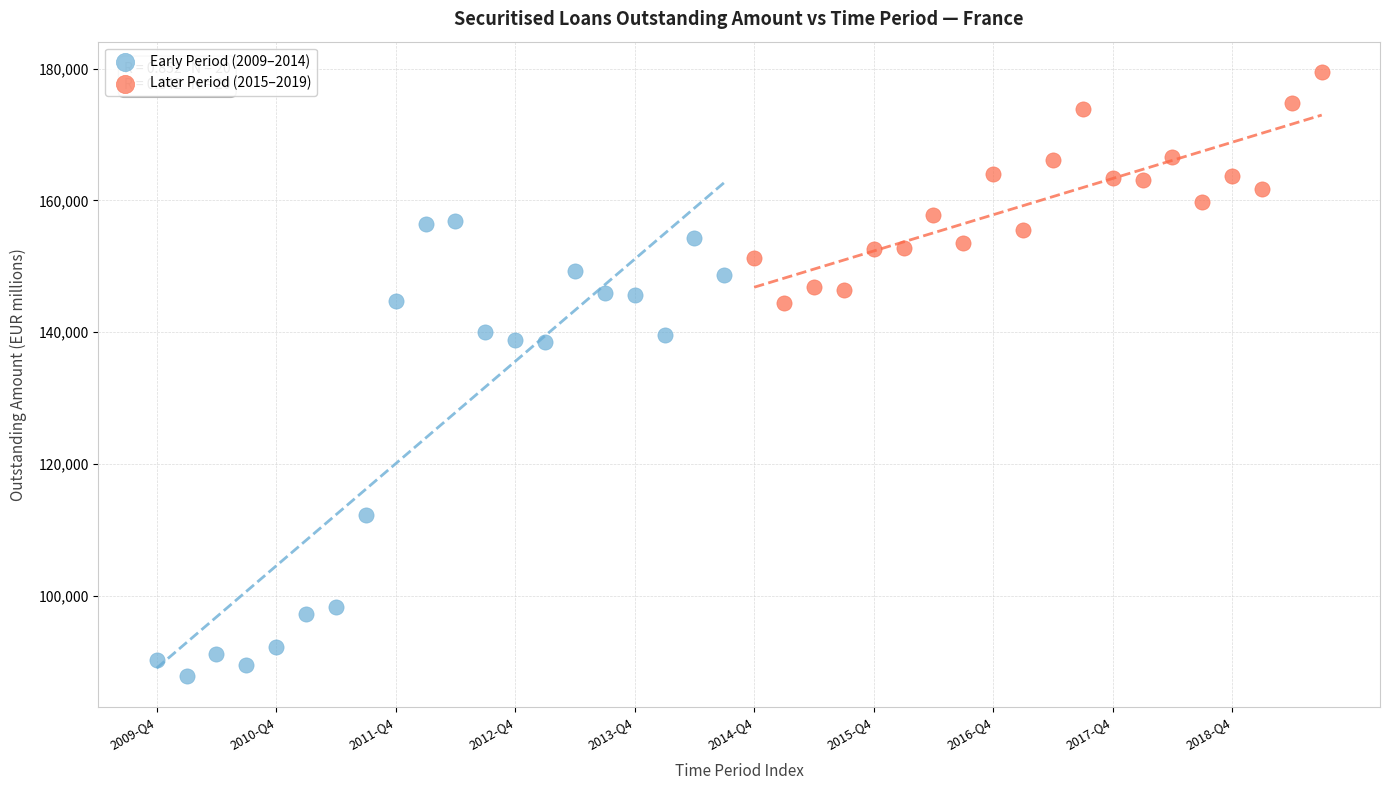

Which series reaches the maximum Y coordinate?

Later Period (2015–2019)